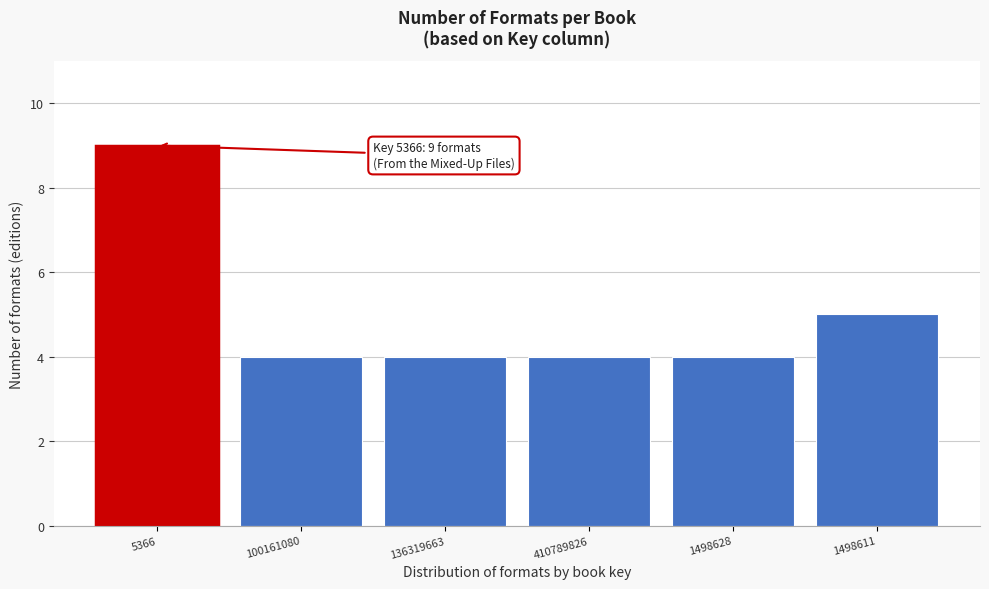

Reading right to left, list all the values displayed in this chart.

5	4	4	4	4	9